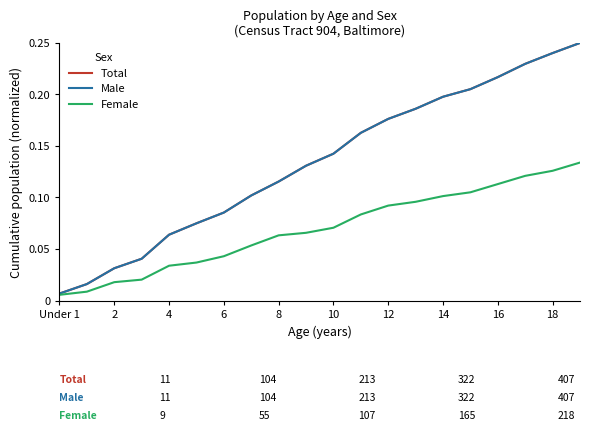

Does the chart display data point markers on the line(s)?

No